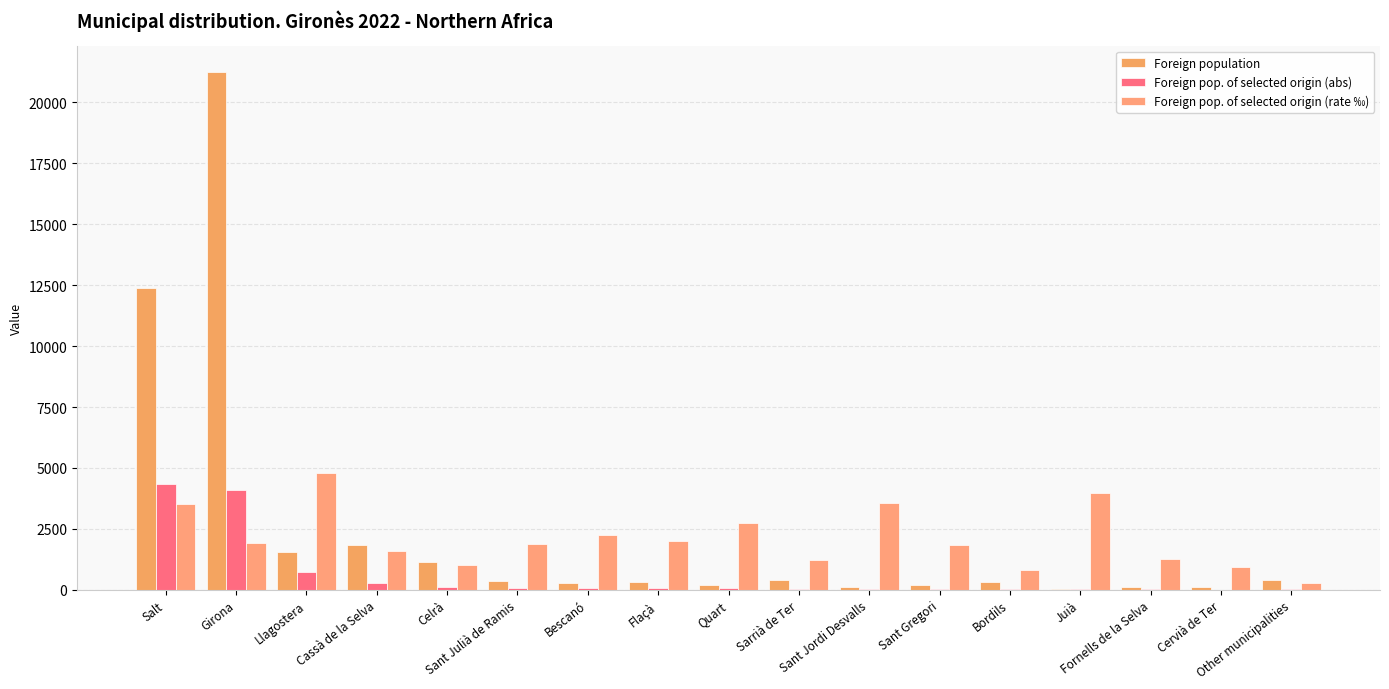

How many distinct data groups are displayed?

3